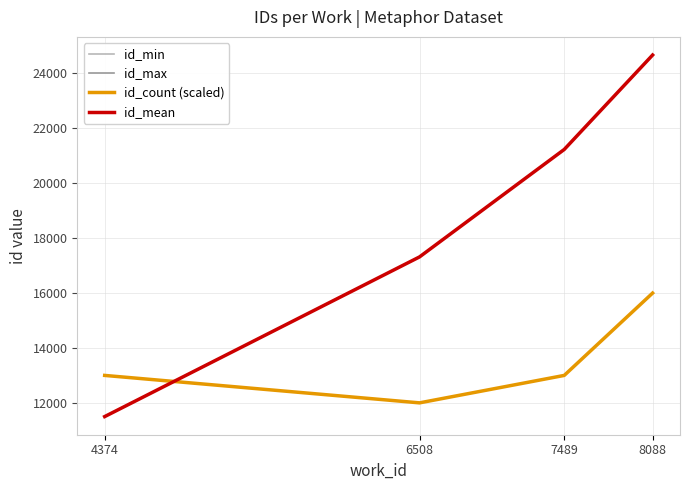

Reading left to right, list all the values displayed in this chart.

id_min: 11498.0	17317.0	21232.0	24671.0
id_max: 11502.0	17317.0	21233.0	24675.0
id_count (scaled): 13000.0	12000.0	13000.0	16000.0
id_mean: 11500.0	17317.0	21232.5	24673.0